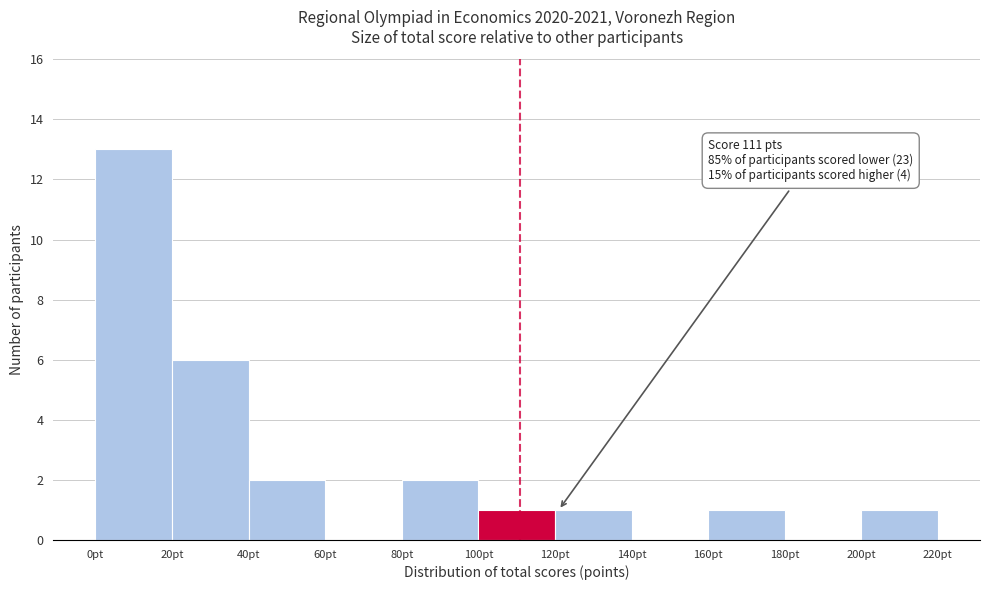

Over which range of the x-axis is the bar tallest?

0 to 20